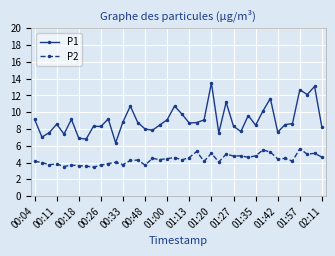

True or false: P1 has more than 0 points higher than both neighbors.

True